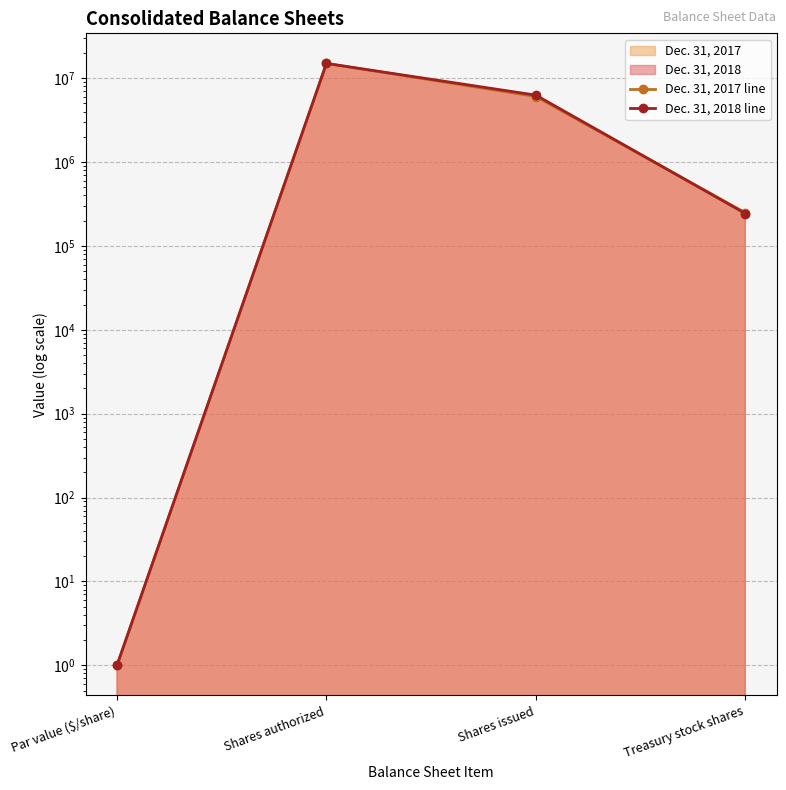

How many lines are shown in the chart?

2